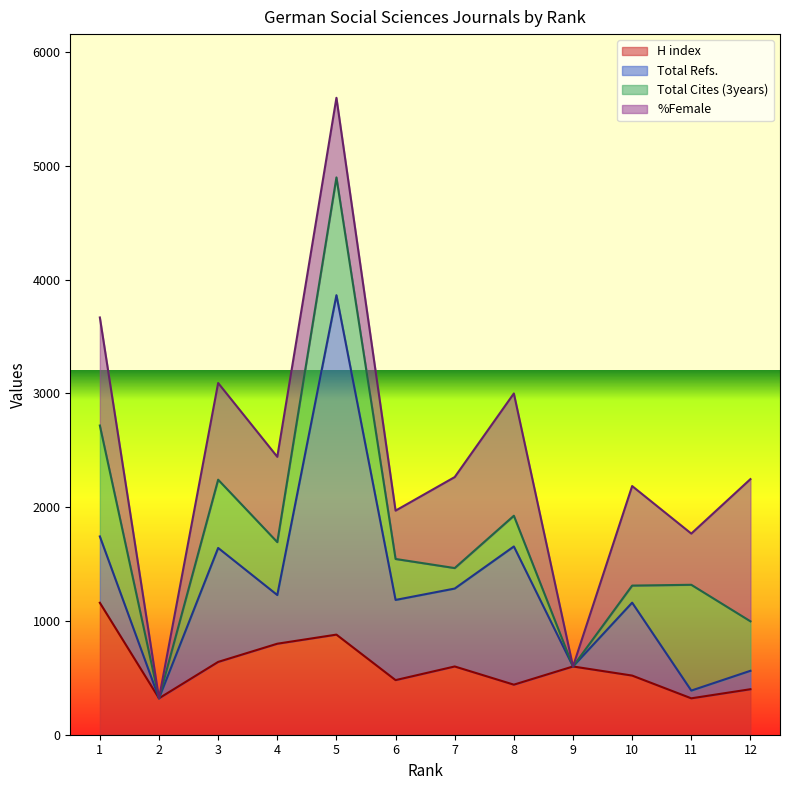

Which has a higher value, 4 or 2?

4